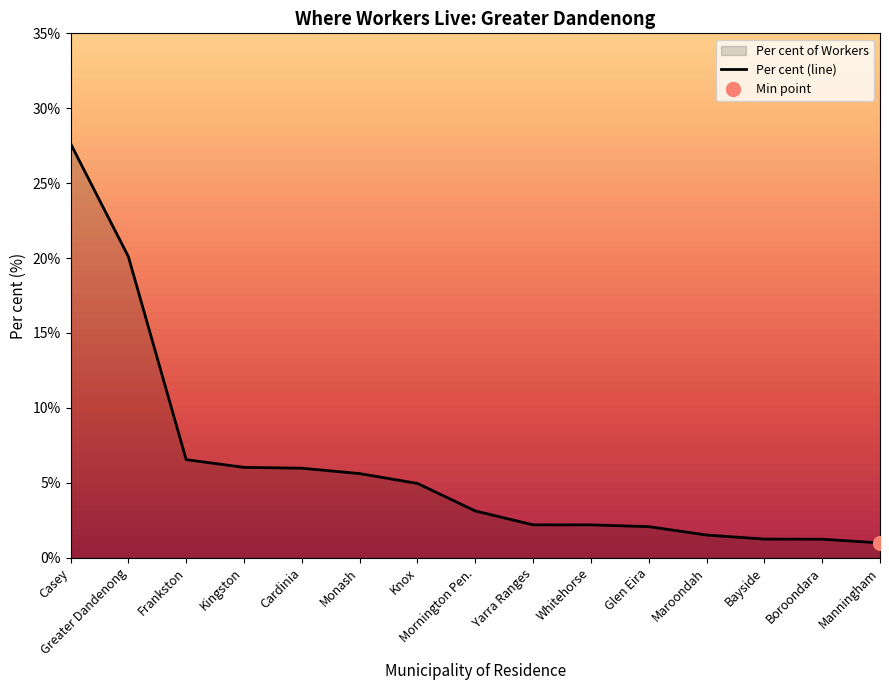

Where is the data nearest to the value 14?

Greater Dandenong